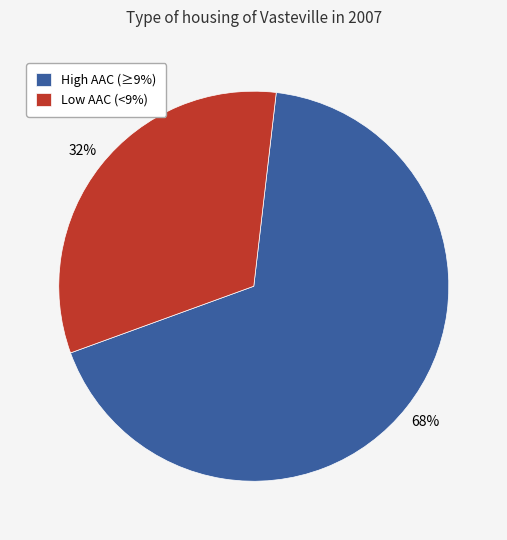

Which category has the smallest portion of the pie?

Low AAC (<9%)